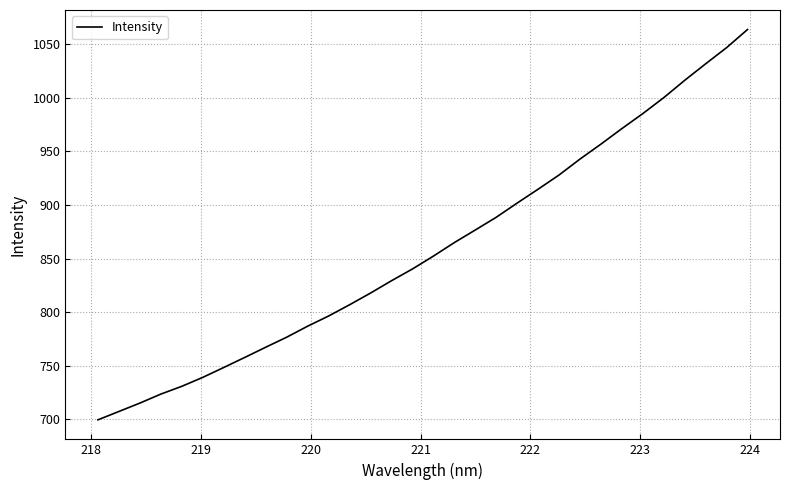

What is the maximum value shown in the chart?

1063.9